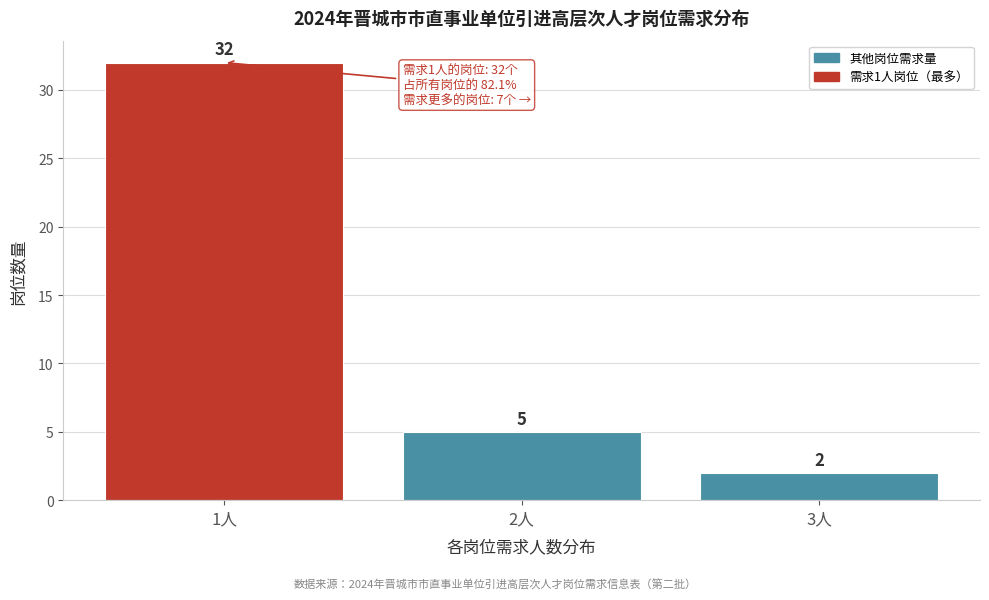

Reading right to left, list all the values displayed in this chart.

3人=2	2人=5	1人=32